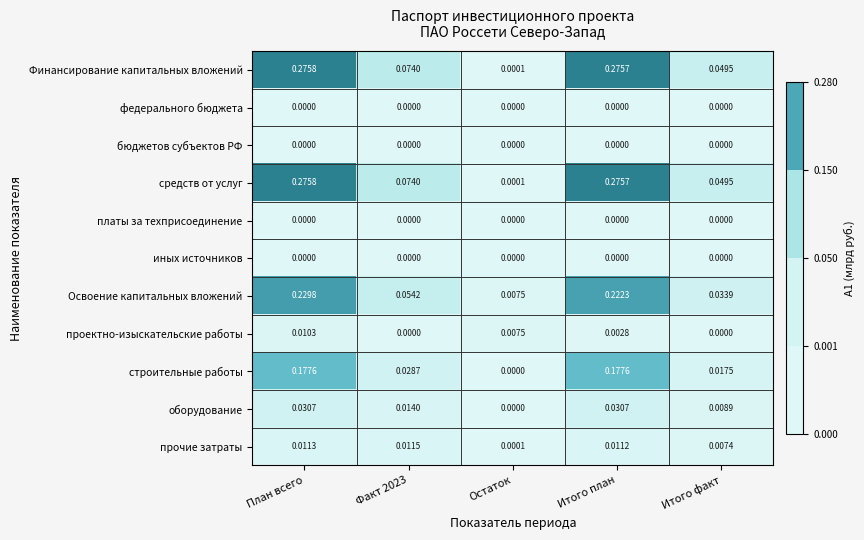

At which label does Финансирование капитальных вложений reach its peak?

План всего